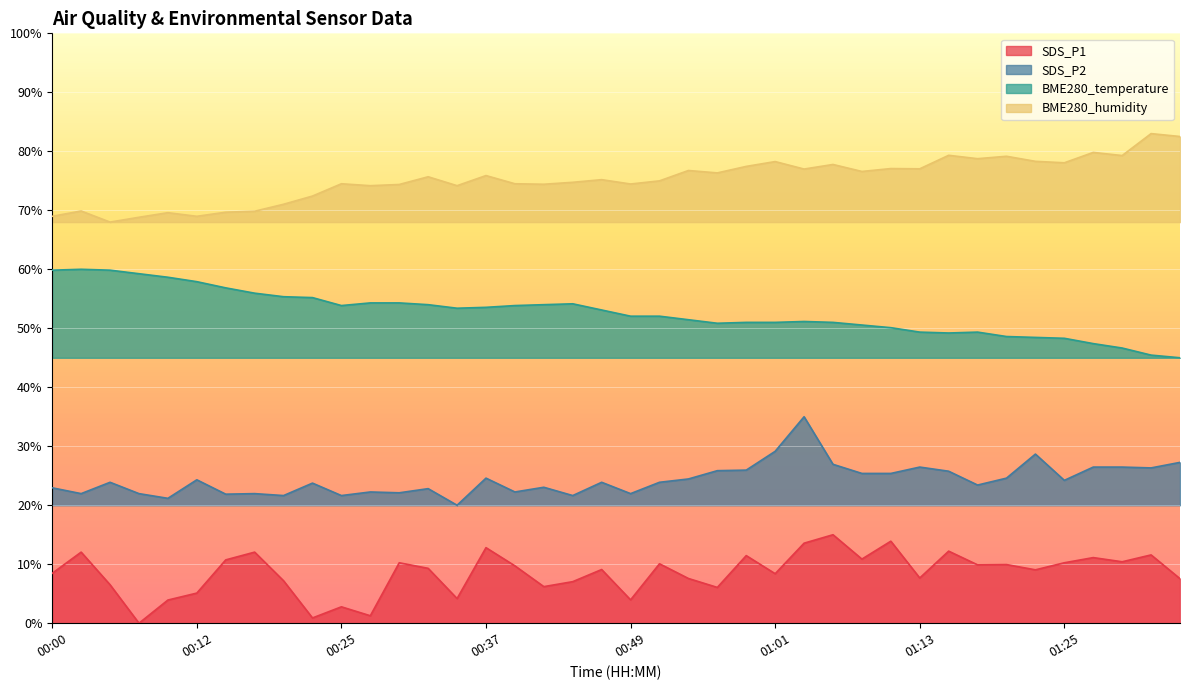

Which category has the highest value in the SDS_P2 series?

01:04